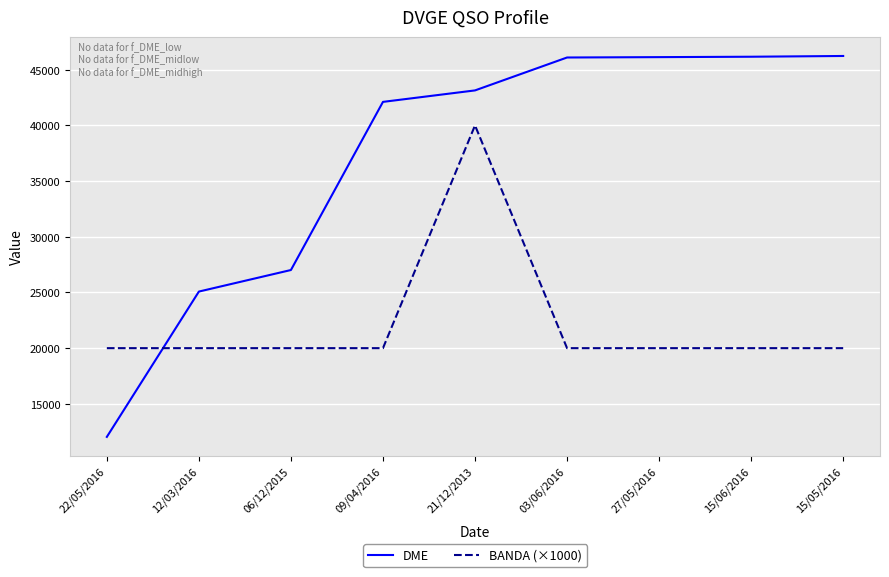

What position from the right is 22/05/2016?

9